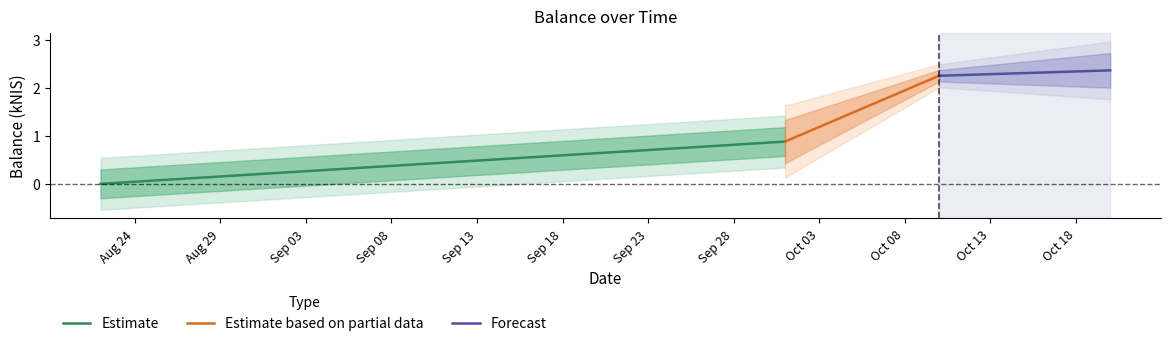

Reading left to right, what are all the values shown in this chart?

Estimate: 0.0	0.9
Estimate based on partial data: 0.9	2.2
Forecast: 2.2	2.4